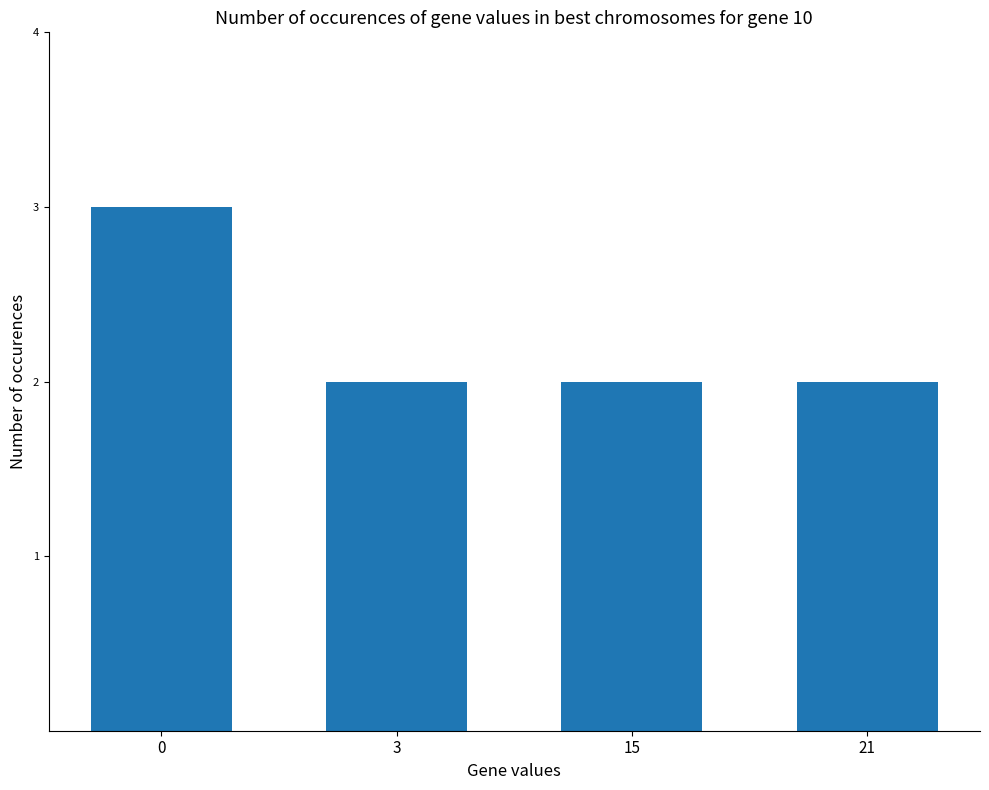

Reading right to left, what are all the values shown in this chart?

21=2	15=2	3=2	0=3